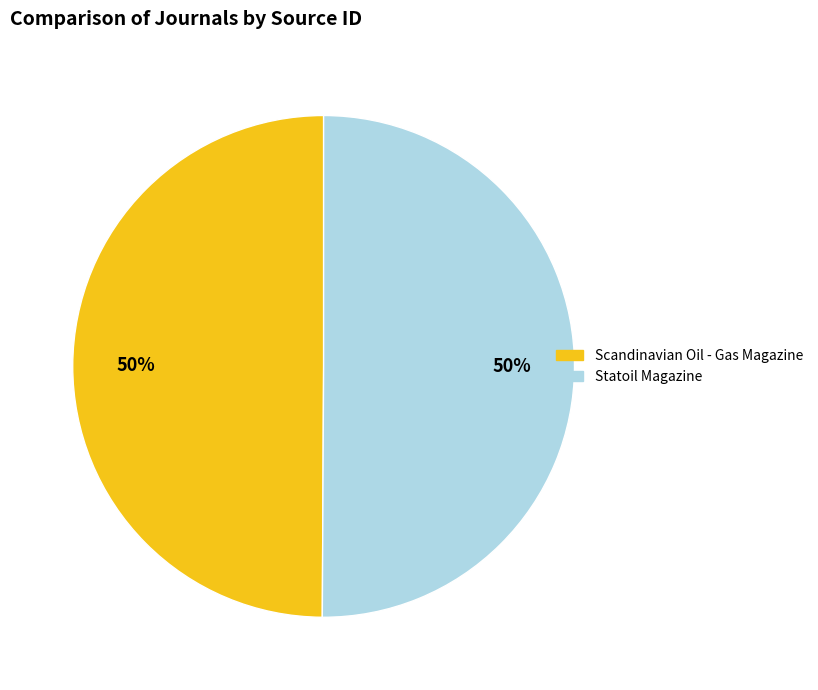

Do Statoil Magazine and Scandinavian Oil - Gas Magazine together represent more than half of the pie?

Yes